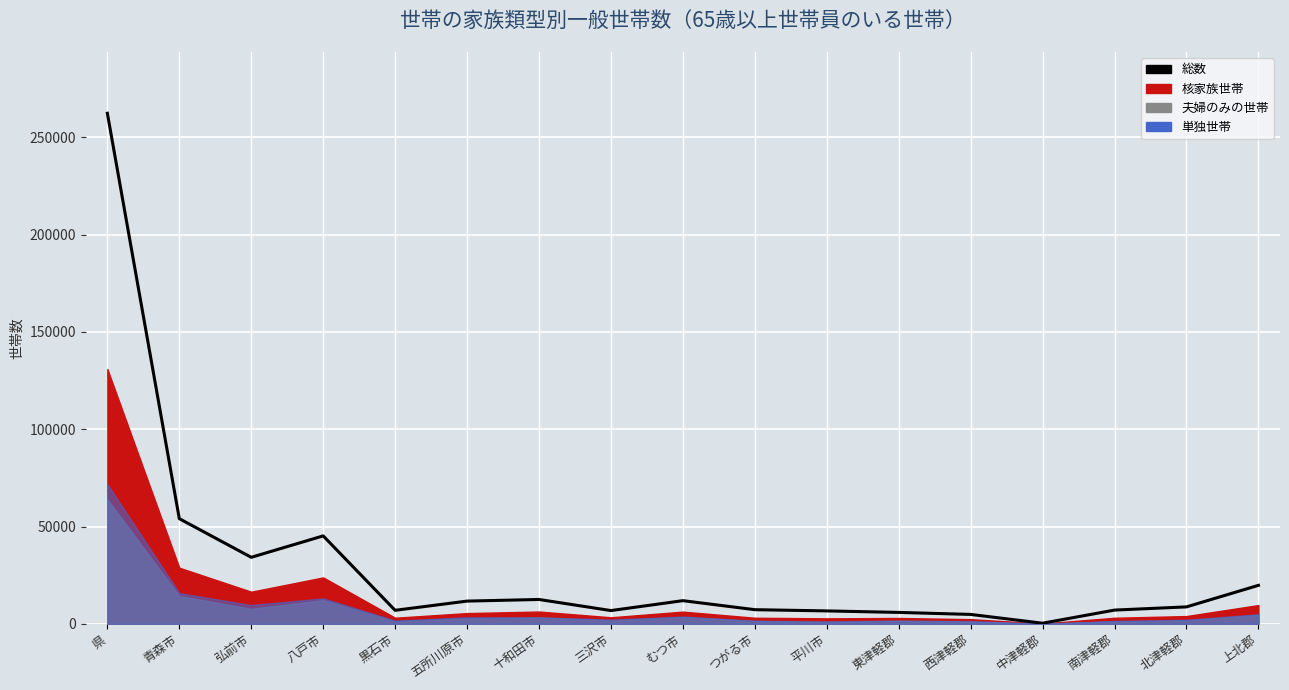

What is the smallest value displayed?

296